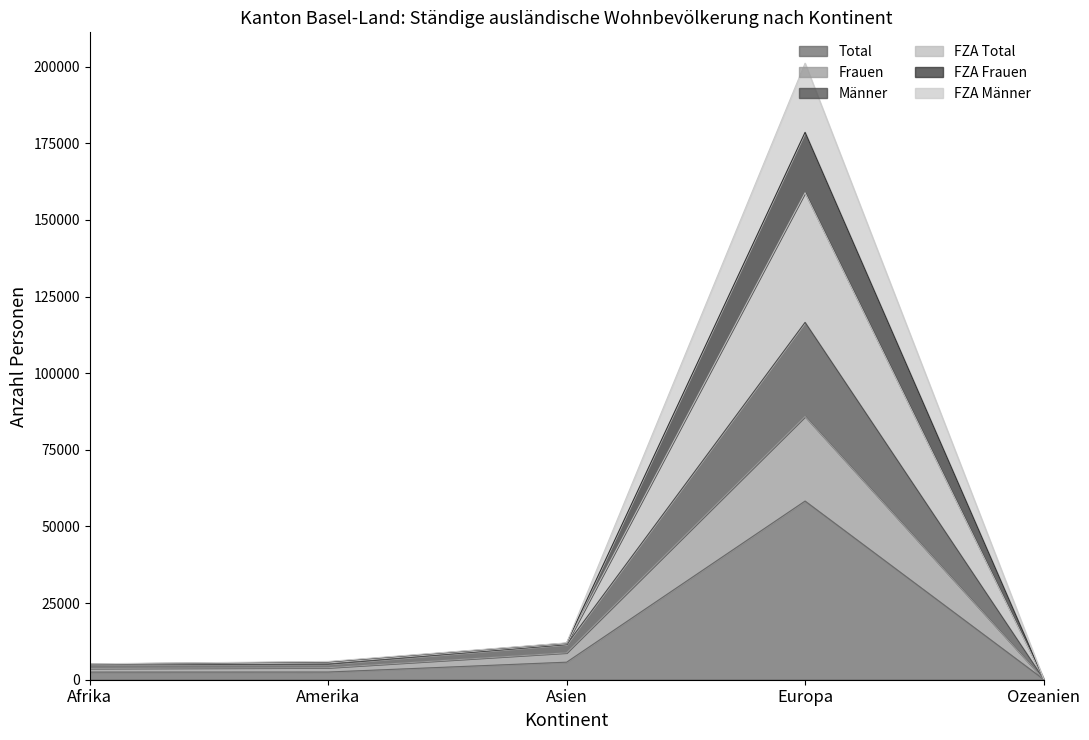

In Total, how many points are higher than both neighbors (excluding endpoints)?

1